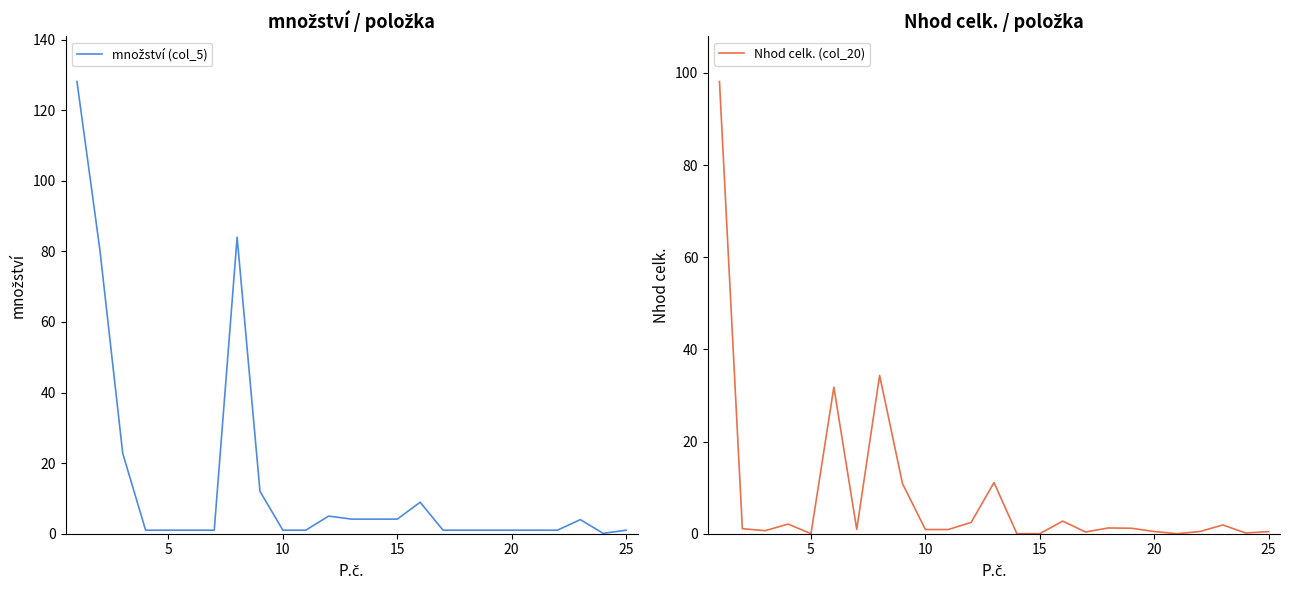

How many data points in množství (col_5) are less than 1?

1